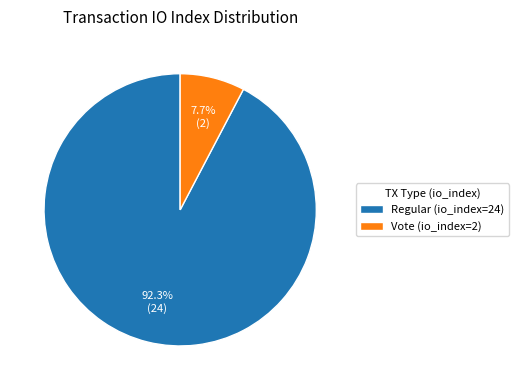

Rank the categories by value from lowest to highest.

Vote (io_index=2), Regular (io_index=24)